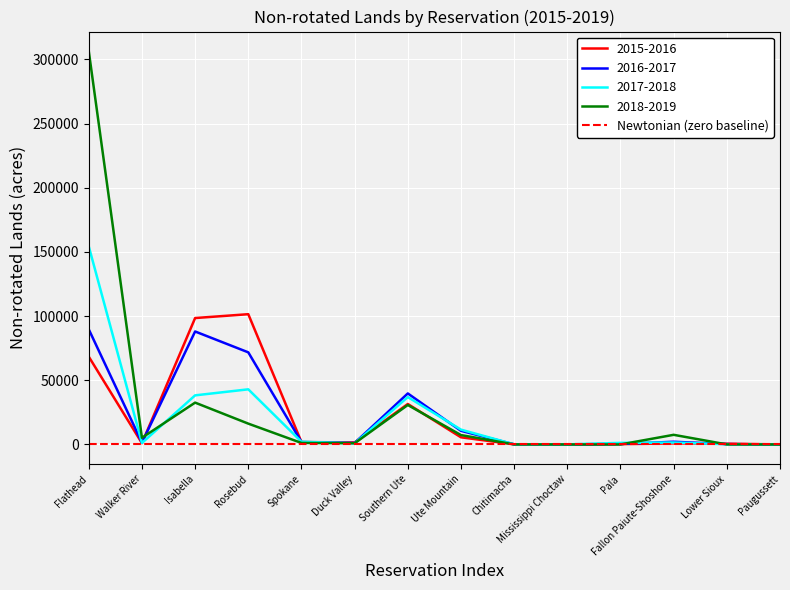

What position from the right is Isabella?

12